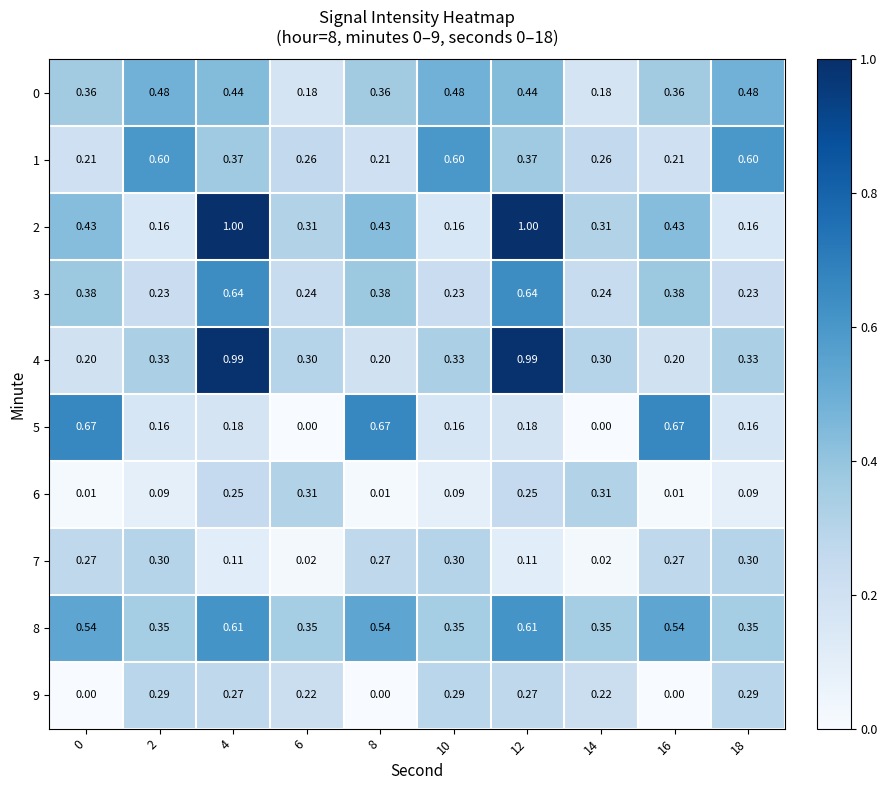

Is the value of 6 at 12 greater than the value of 3 at 10?

Yes